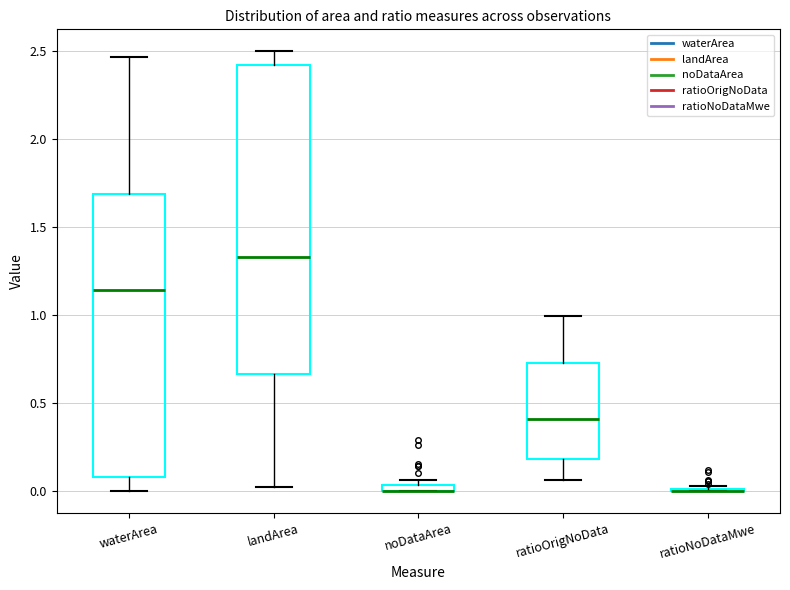

Comparing the boxes themselves (not the whiskers), which one is the tallest?

landArea